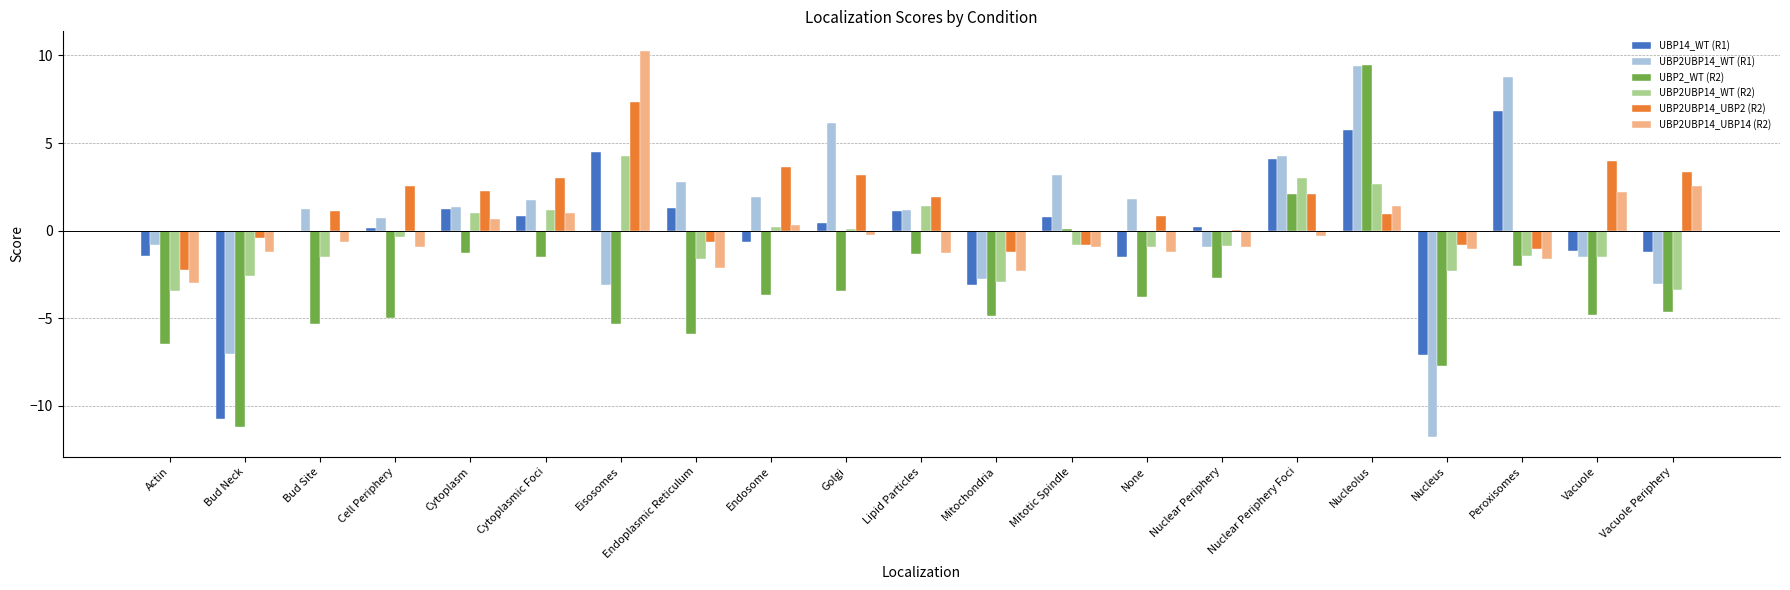

The value of UBP2UBP14_WT (R2) at Peroxisomes is -0.5. True or false?

False